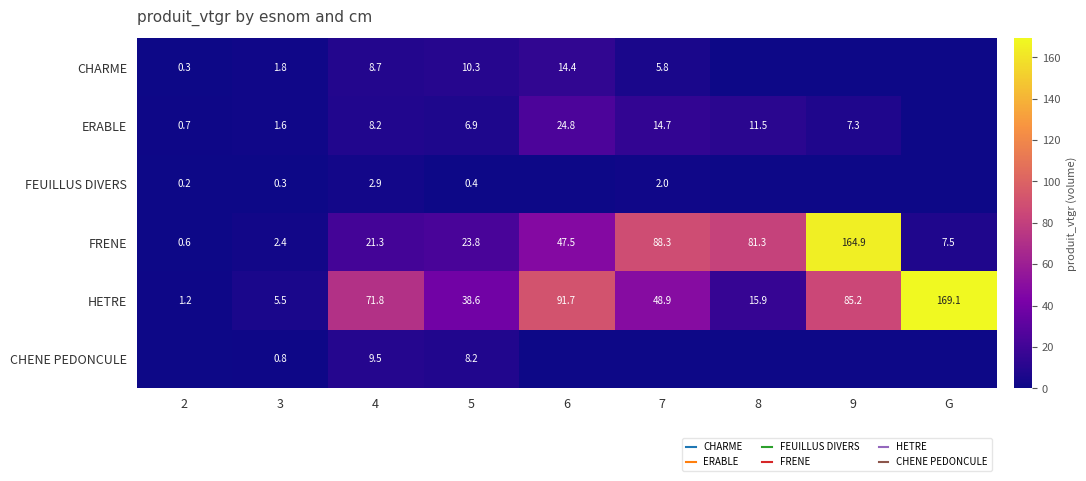

What is the spread (max minus min) of values at 8?

81.3